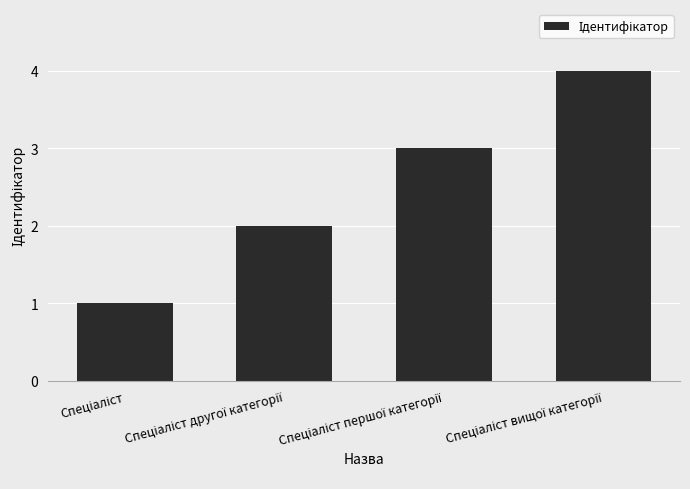

Reading left to right, transcribe all the data shown in this chart.

1	2	3	4